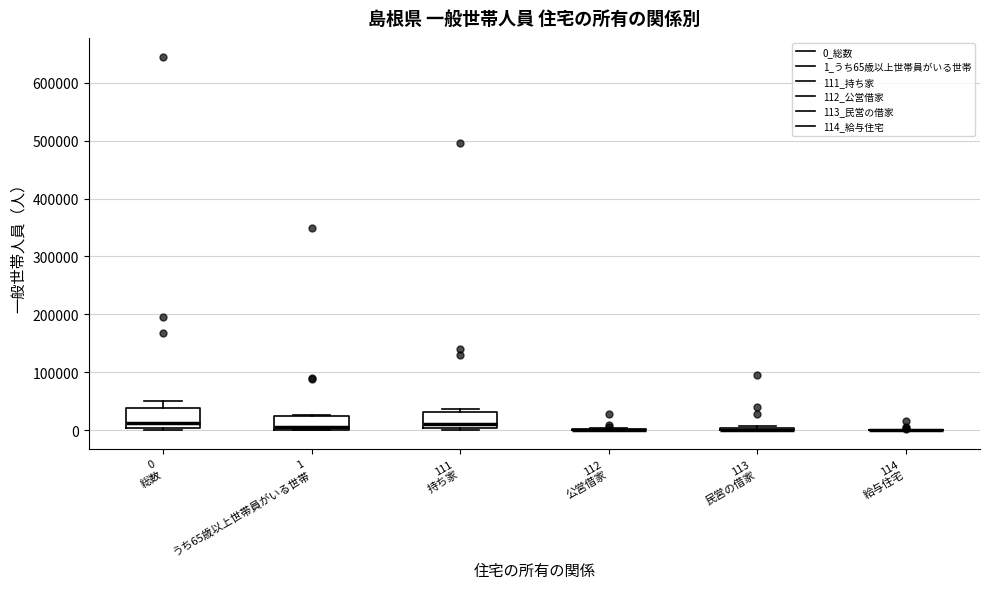

Reading left to right, transcribe this box plot: for each box, give where its median line is, the range the box spans, and where its two whiskers end, as read against the y-axis. The values are not printed on the chart, so give them approximately, as read against the axis.

0 総数: median 10000, box 0 to 40000, whiskers 0 (just below the box's lower edge) to 50000
1 うち65歳以上世帯員がいる世帯: median 10000, box 0 to 20000, whiskers 0 to 30000
111 持ち家: median 10000, box 0 to 30000, whiskers 0 (just below the box's lower edge) to 40000
112 公営借家: box collapsed to a line at 0, whiskers 0 to 0
113 民営の借家: box collapsed to a line at 0, whiskers 0 to 10000
114 給与住宅: box collapsed to a line at 0, whiskers 0 to 0